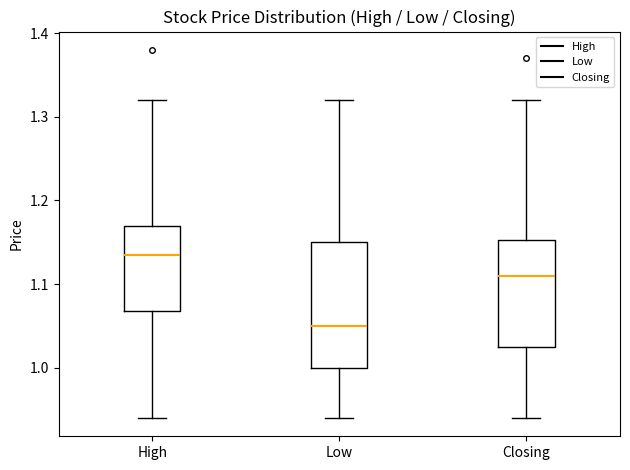

Reading left to right, read every box against the y-axis: the position of its median line, the range the box covers, and the ends of its whiskers. The values are not printed on the chart, so give them approximately, as read against the axis.

High: median 1.14, box 1.07 to 1.17, whiskers 0.94 to 1.32
Low: median 1.05, box 1.00 to 1.15, whiskers 0.94 to 1.32
Closing: median 1.11, box 1.03 to 1.15, whiskers 0.94 to 1.32